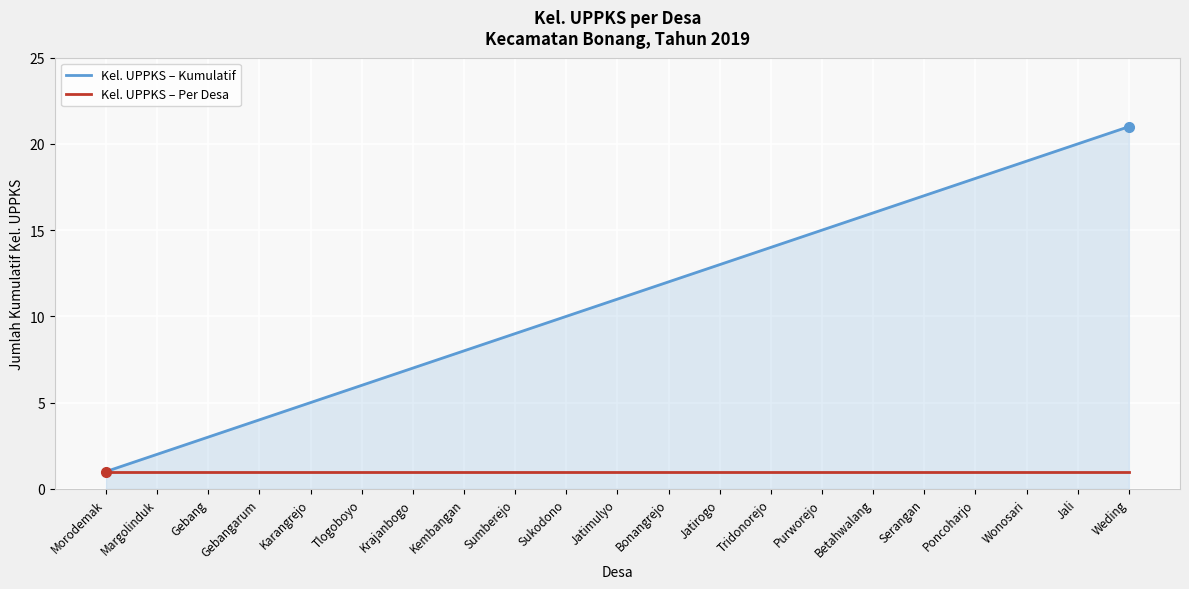

What is the sum of the Kel. UPPKS – Per Desa values at Serangan and Jatirogo?

2